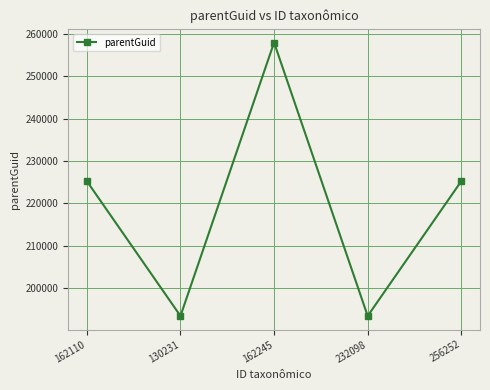

What is the approximate value at 256252, to the nearest 100?

225200